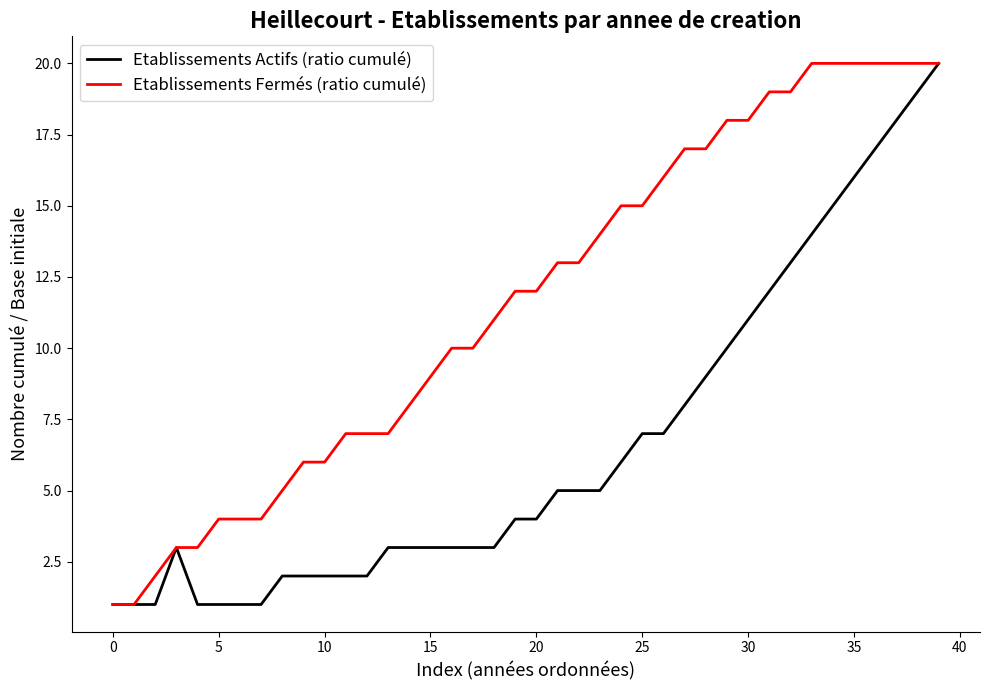

What is the maximum value for Etablissements Actifs (ratio cumulé)?

20